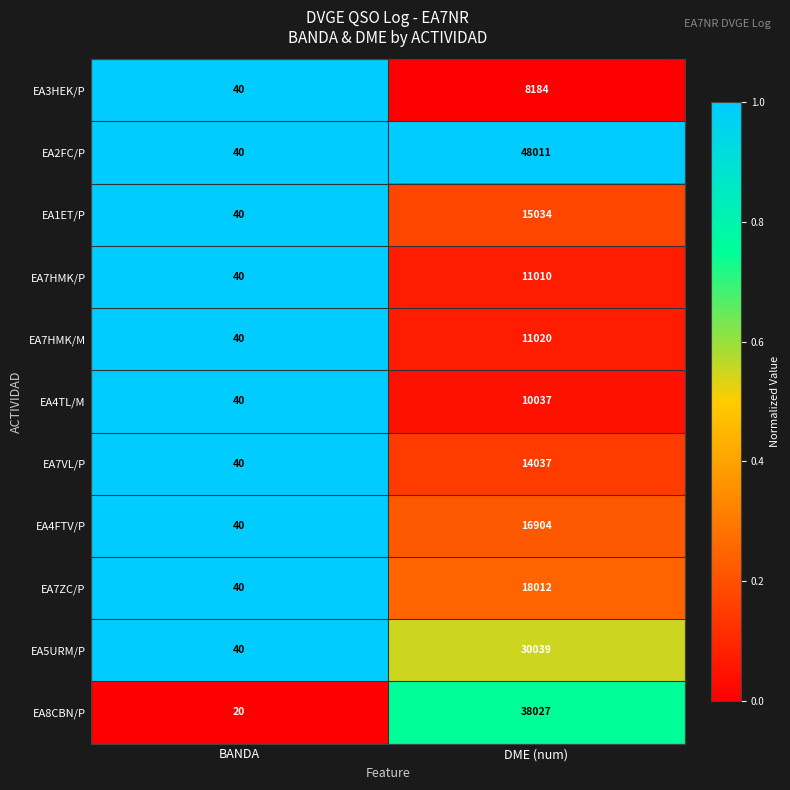

Reading left to right, extract all data points from this chart.

EA3HEK/P: 40	8184
EA2FC/P: 40	48011
EA1ET/P: 40	15034
EA7HMK/P: 40	11010
EA7HMK/M: 40	11020
EA4TL/M: 40	10037
EA7VL/P: 40	14037
EA4FTV/P: 40	16904
EA7ZC/P: 40	18012
EA5URM/P: 40	30039
EA8CBN/P: 20	38027